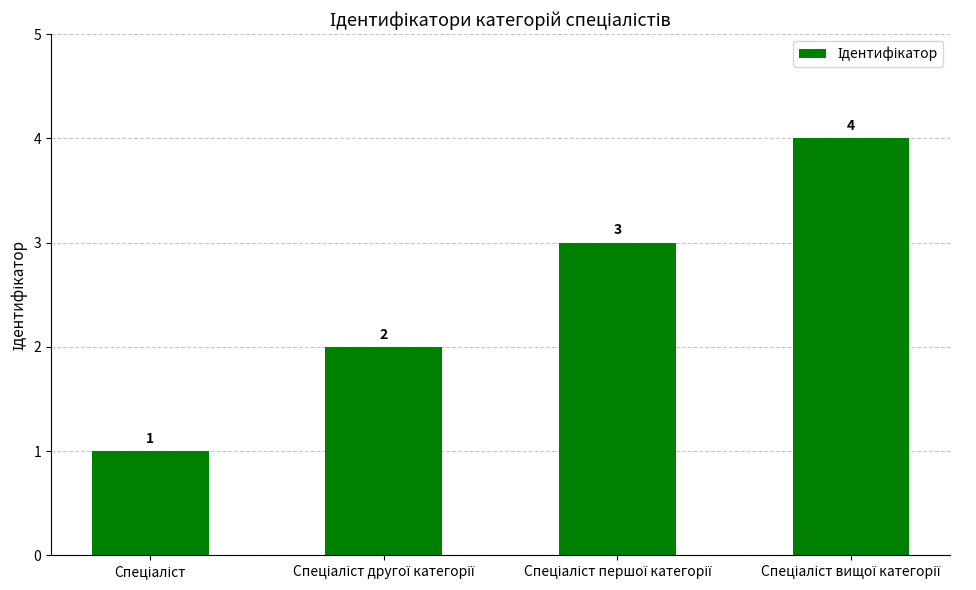

How many categories are shown in the chart?

4